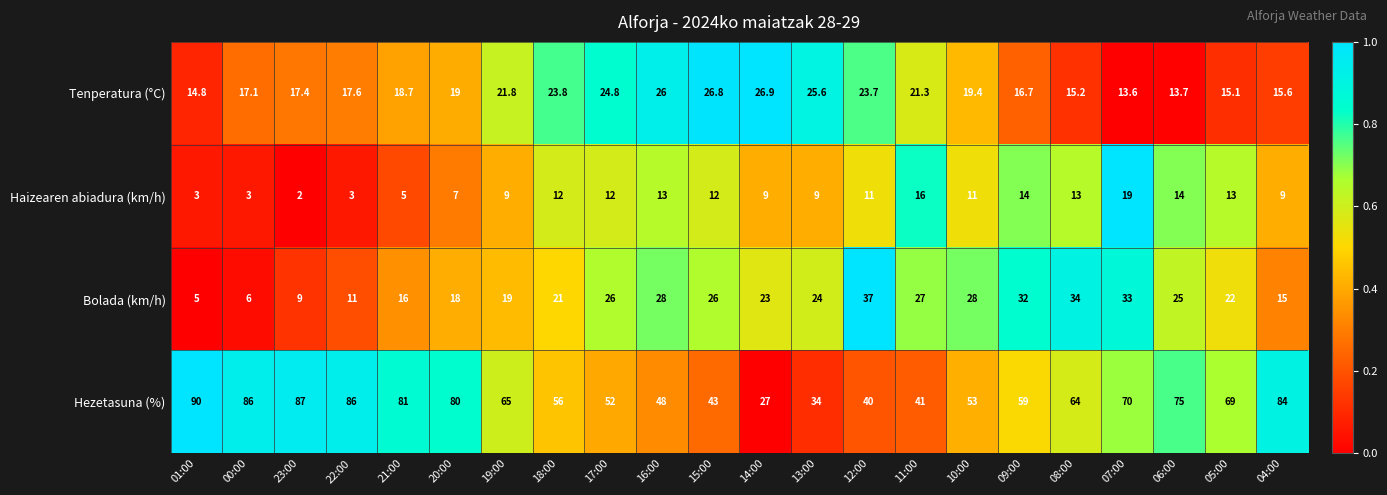

Which category has the highest value across all series?

01:00